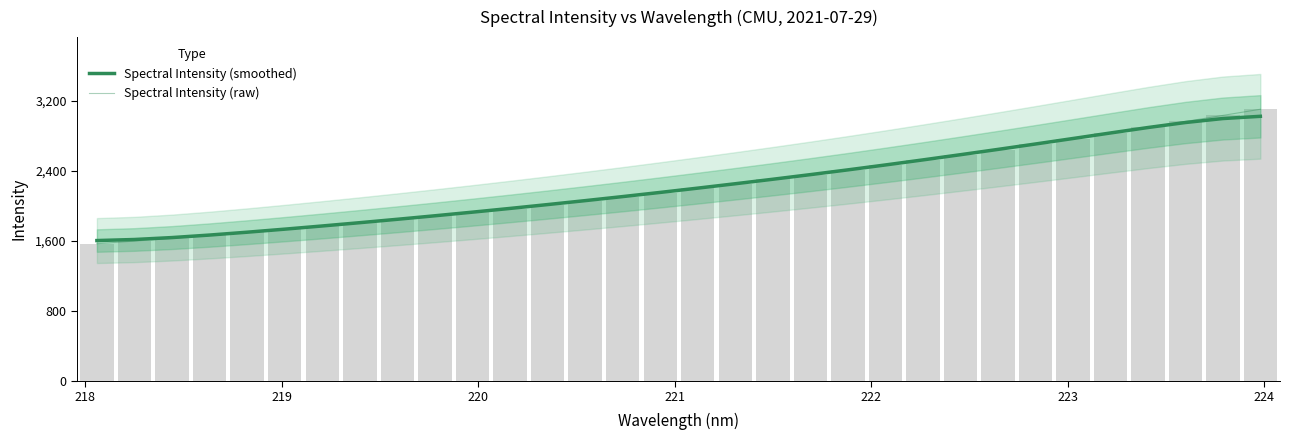

What is the highest value of the Spectral Intensity (raw) series?

3100.3